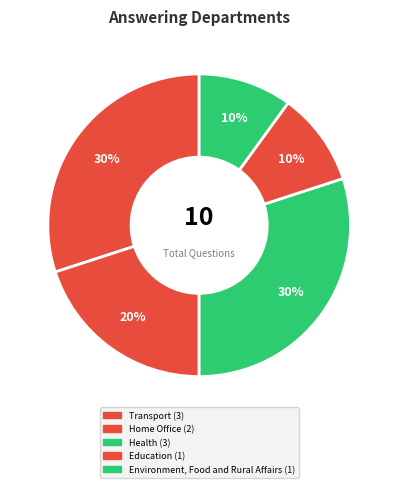

To the nearest percent, what percentage of the pie is Transport?

30%